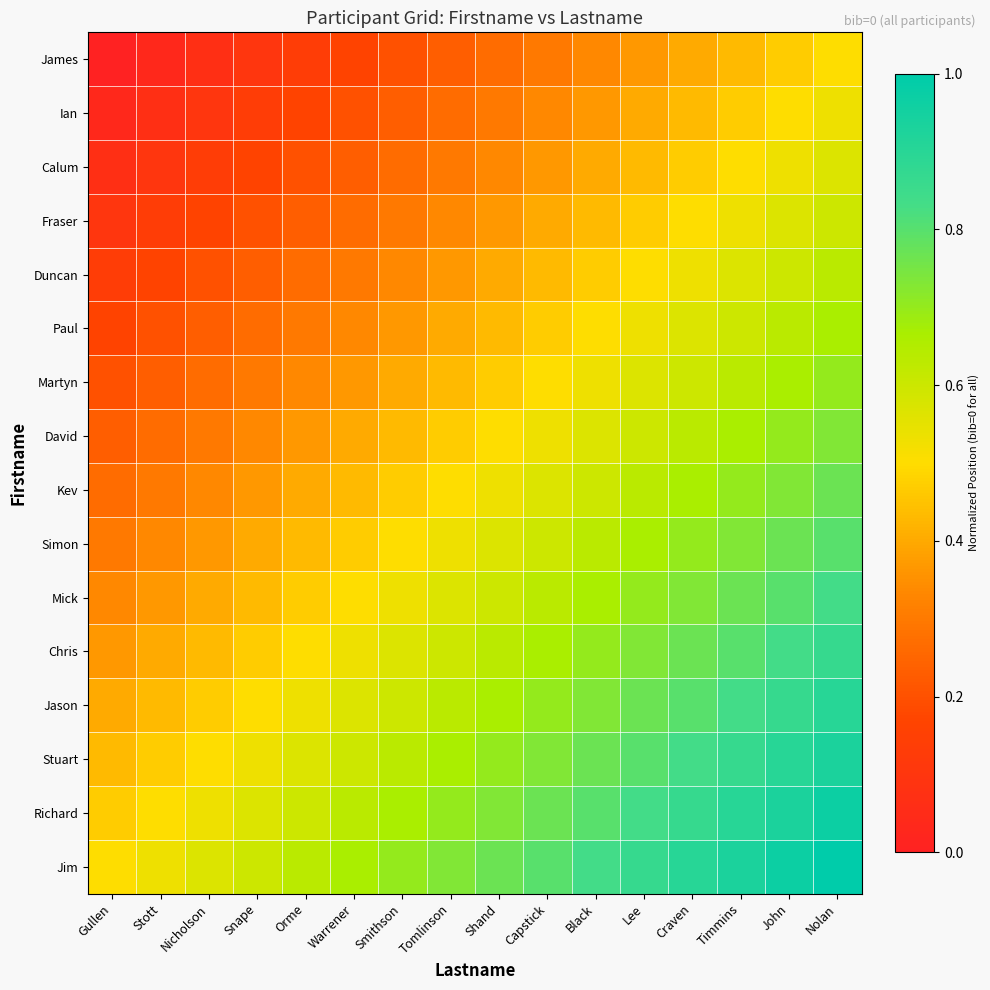

Which category has the highest value across all series?

Nolan